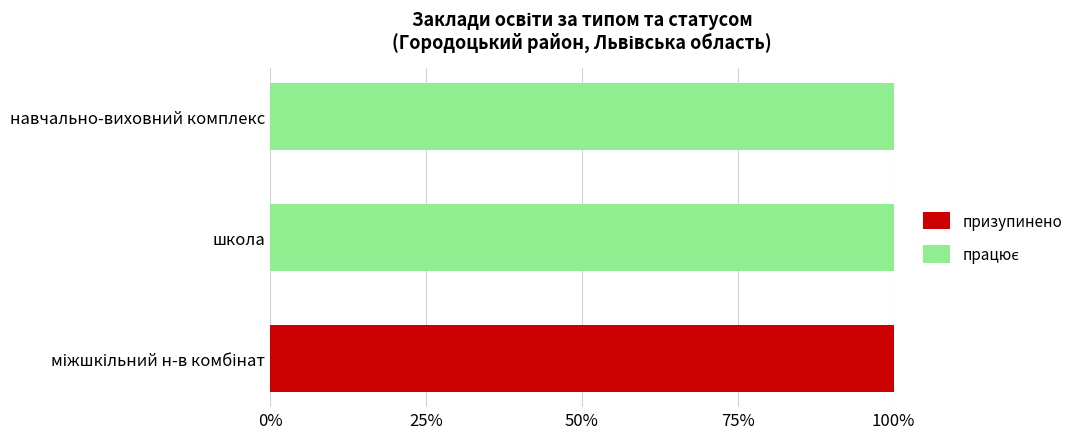

The призупинено series shows -48 at школа. True or false?

False